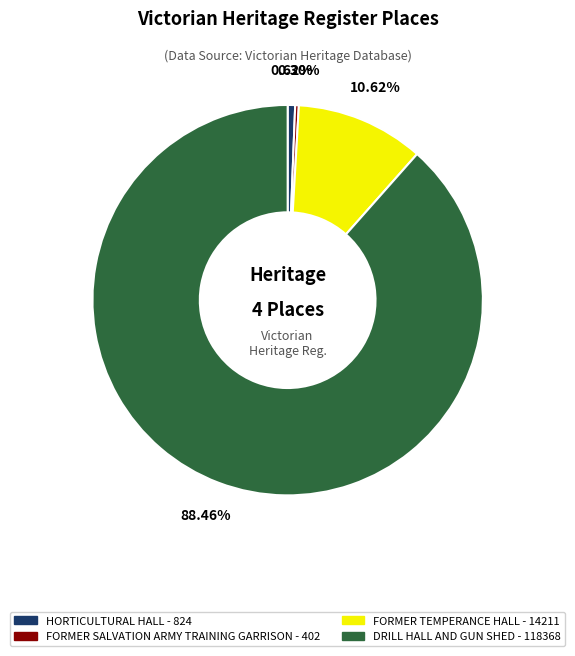

What is the majority slice?

DRILL HALL AND GUN SHED